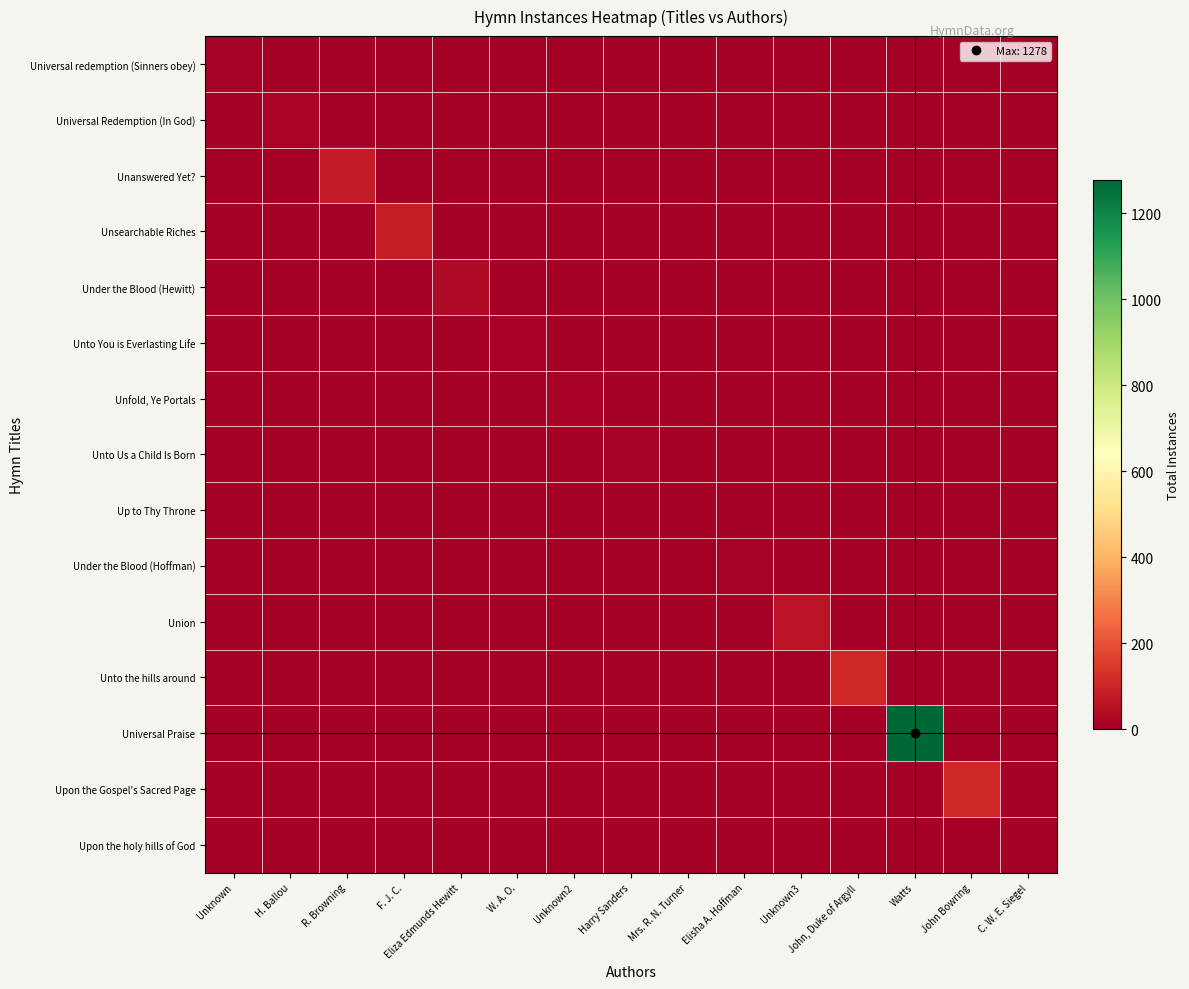

What is the total value across all series at F. J. C.?

80